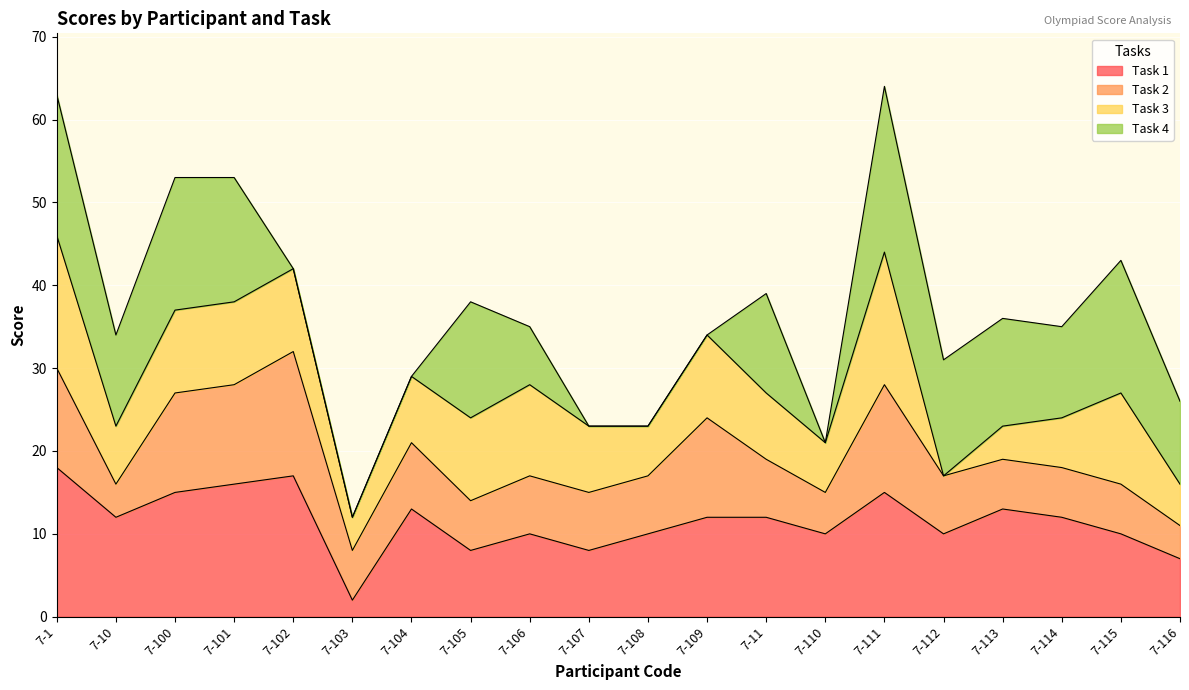

True or false: Task 1 has a value of 10 at 7-108.

True